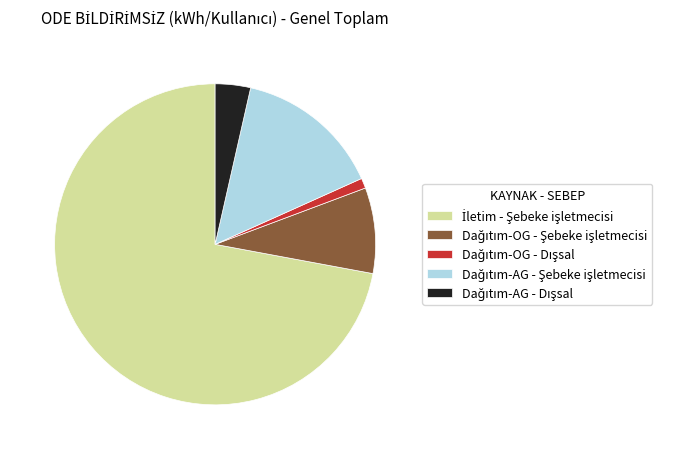

Does any single category account for the majority?

Yes